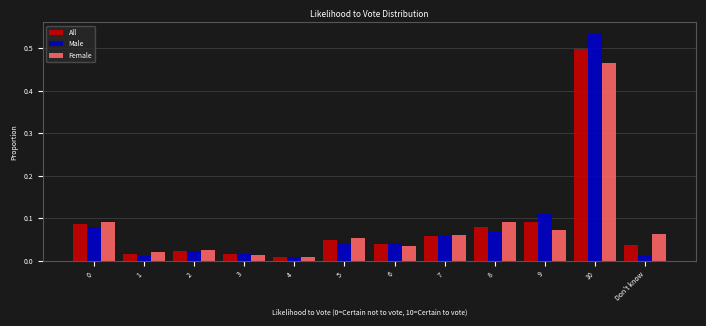

What is the sum of all Male values?

1.0